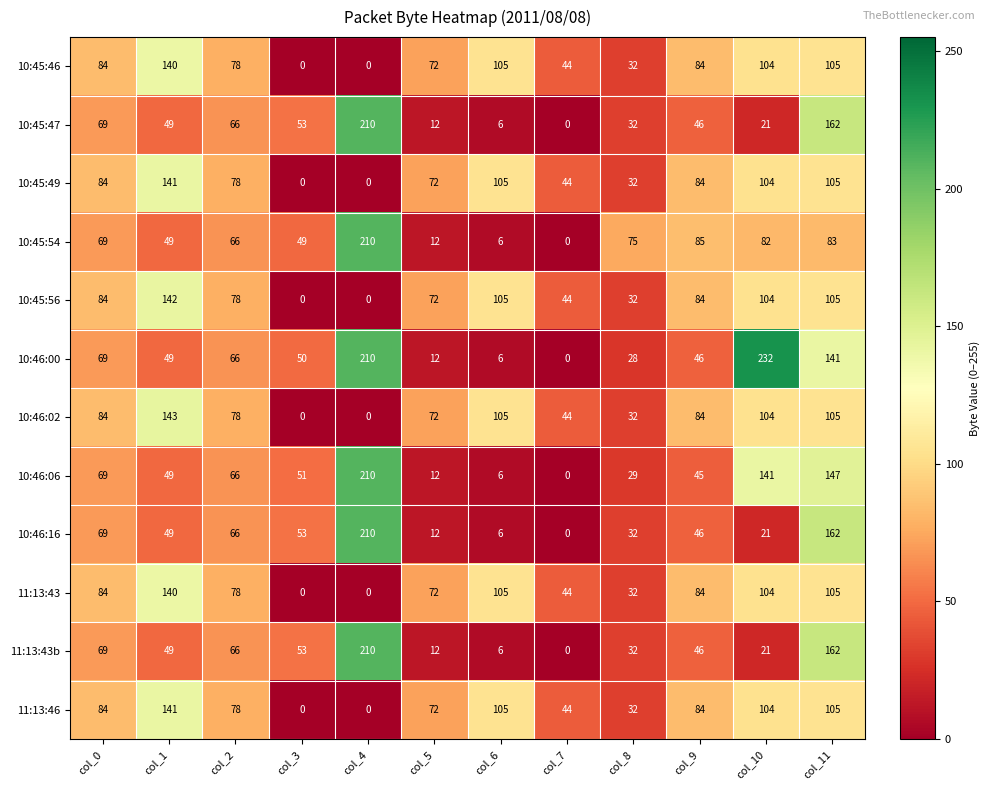

What is the maximum value shown in the chart?

232